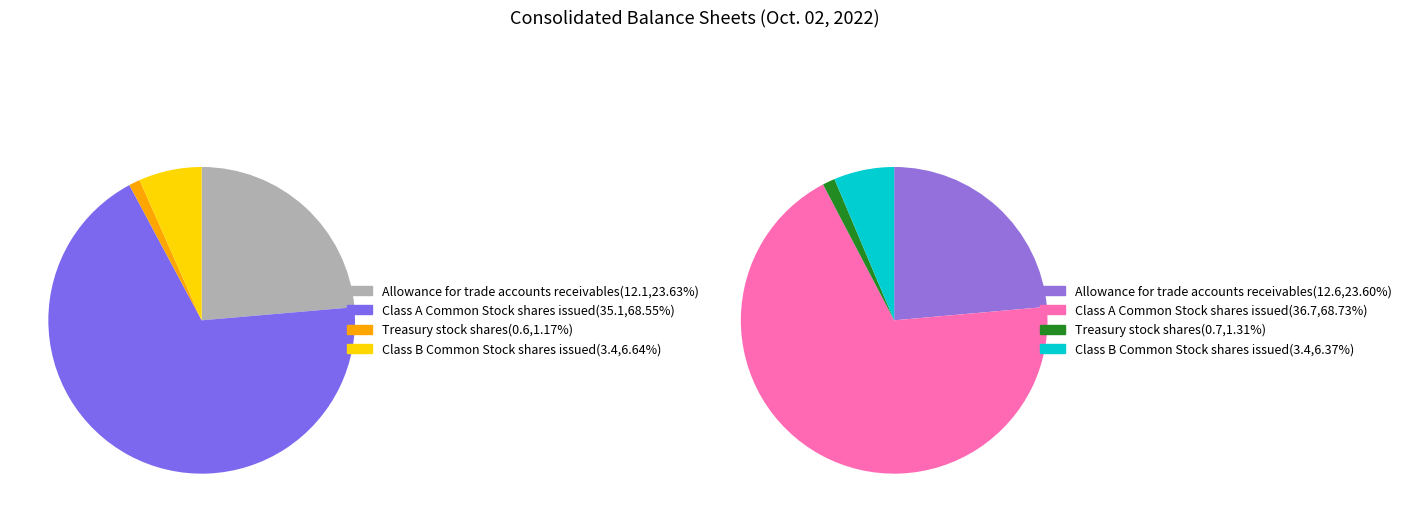

Between Class B Common Stock shares issued and Class A Common Stock shares issued, which is larger?

Class A Common Stock shares issued